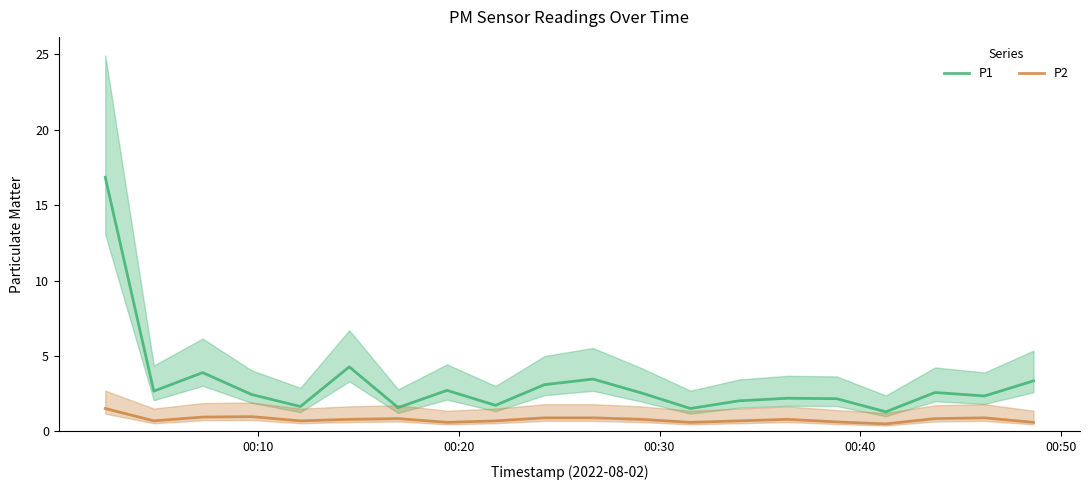

Which series has the largest total across all categories?

P1